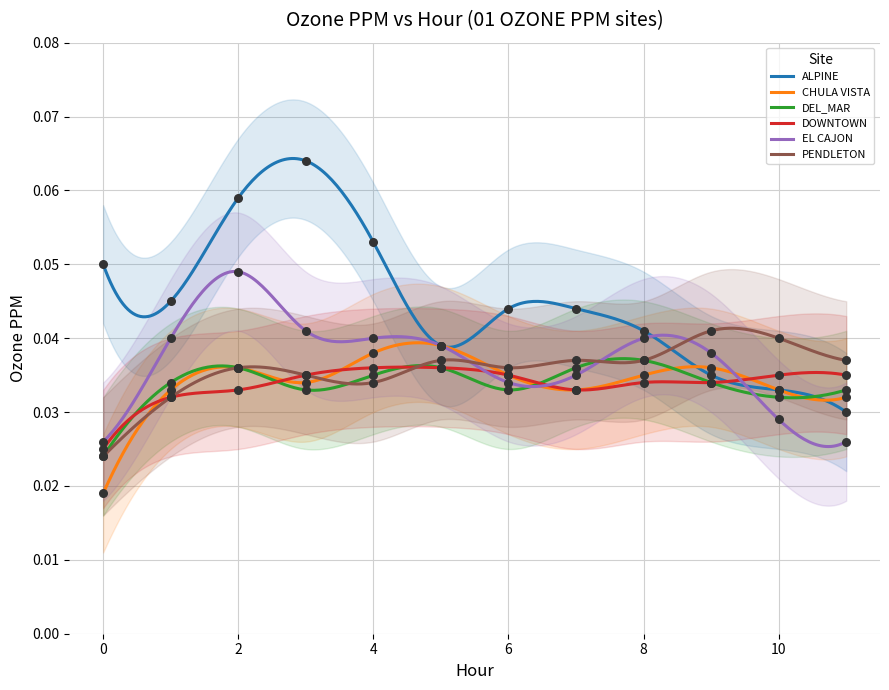

Which series has the widest spread of Y values?

ALPINE